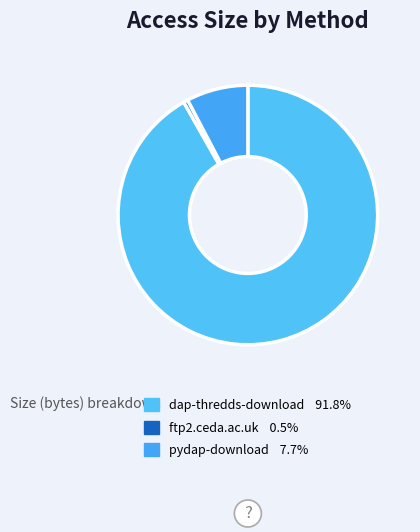

Is it true that dap-thredds-download is 92% of the pie?

True